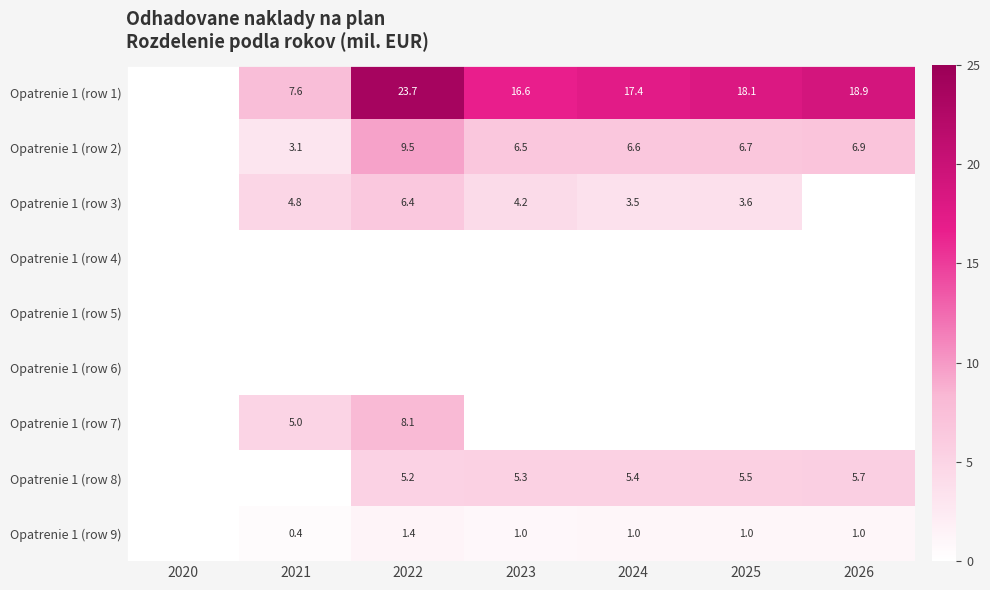

The value of Opatrenie 1 (row 3) at 2020 is 2.3. True or false?

False